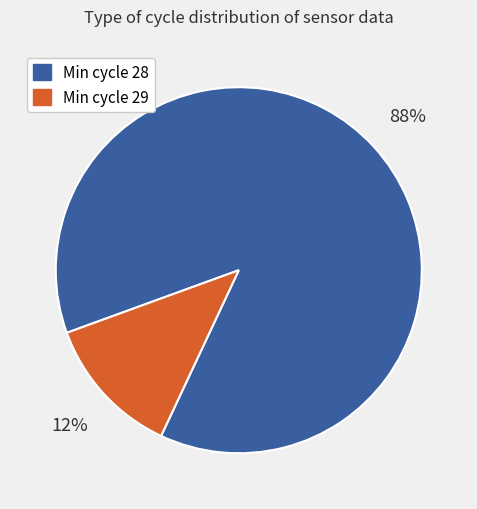

How many slices are in this pie chart?

2